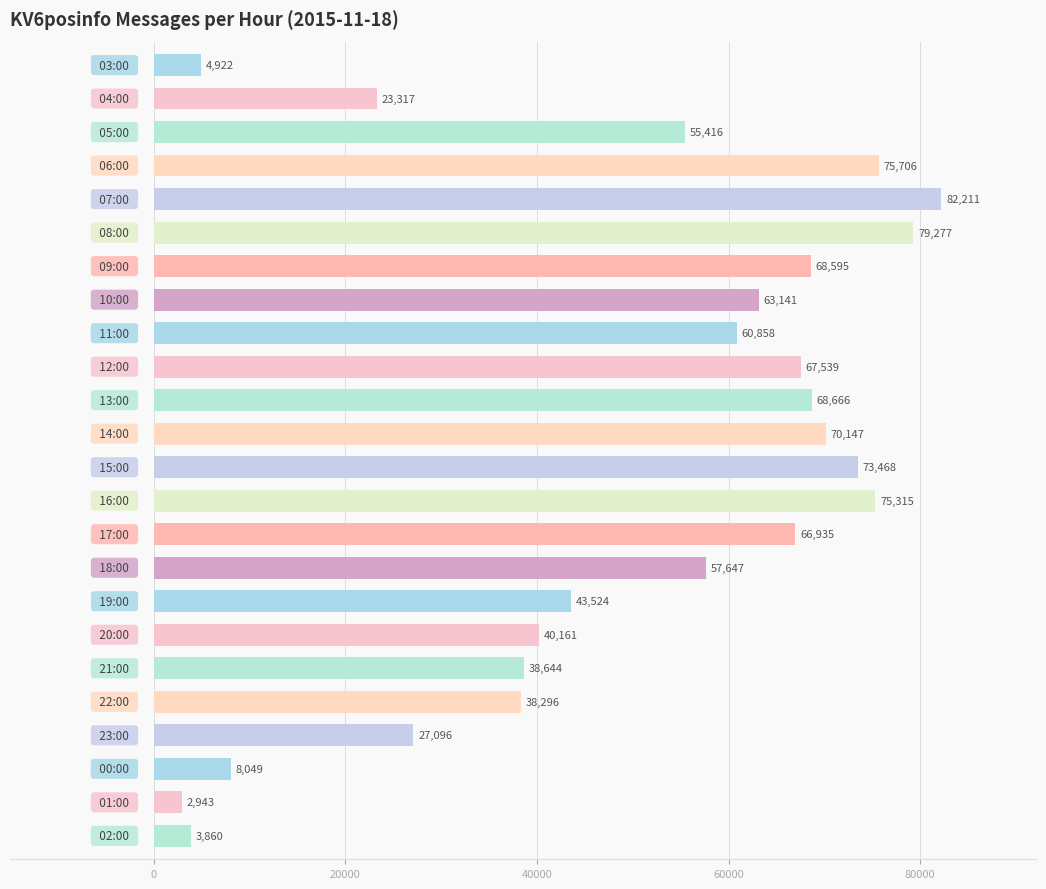

What is the value of the 16th bar from the top?

57647